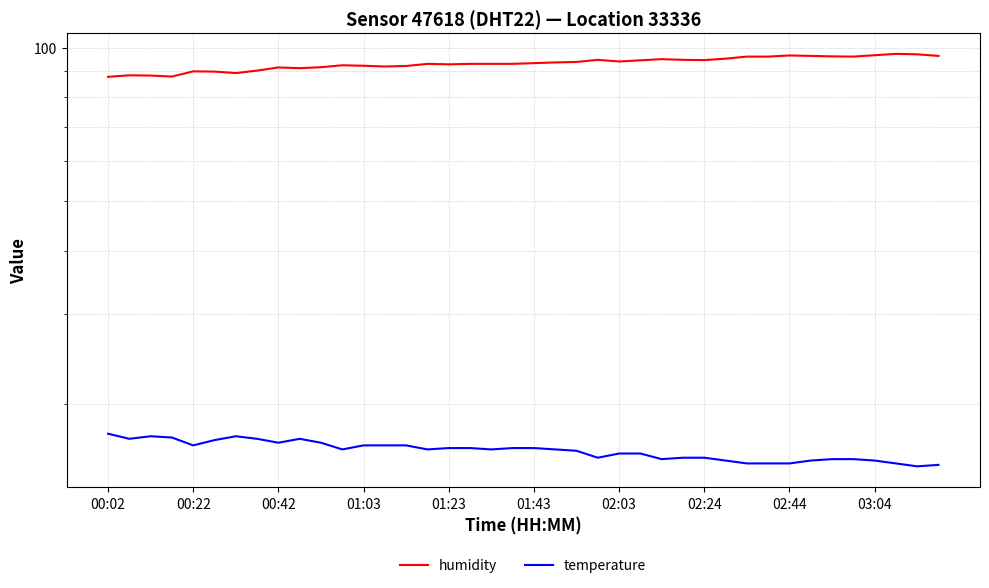

List the series in order of their peak value, lowest first.

temperature, humidity